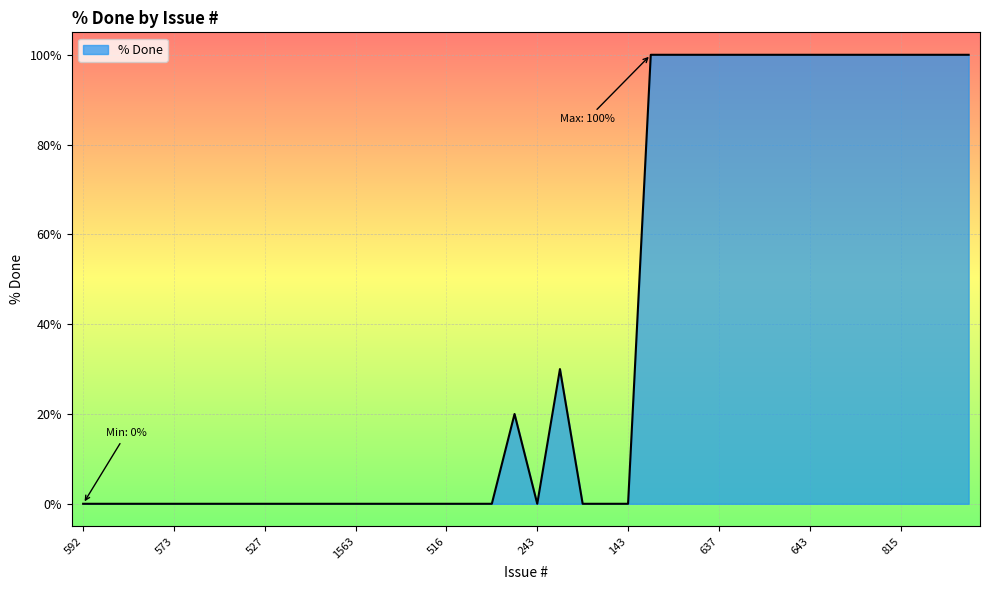

Is it true that the value at 643 is 100?

True